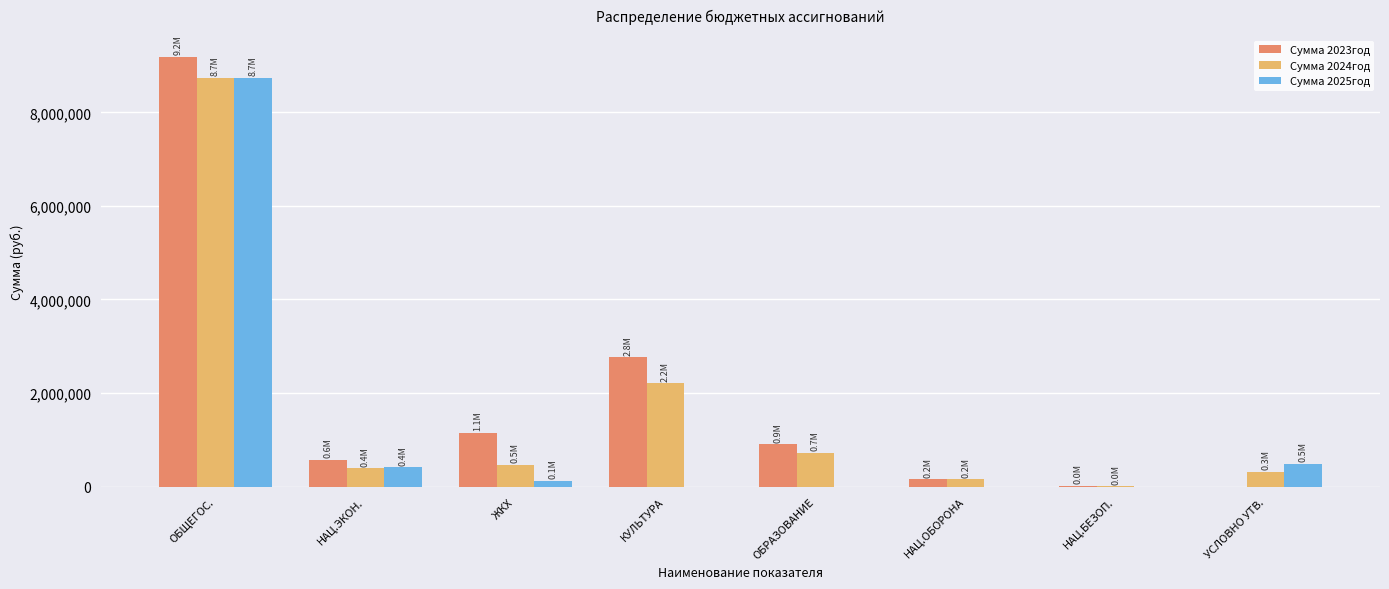

Is it true that Сумма 2025год equals -3087769.2 at НАЦ.ОБОРОНА?

False